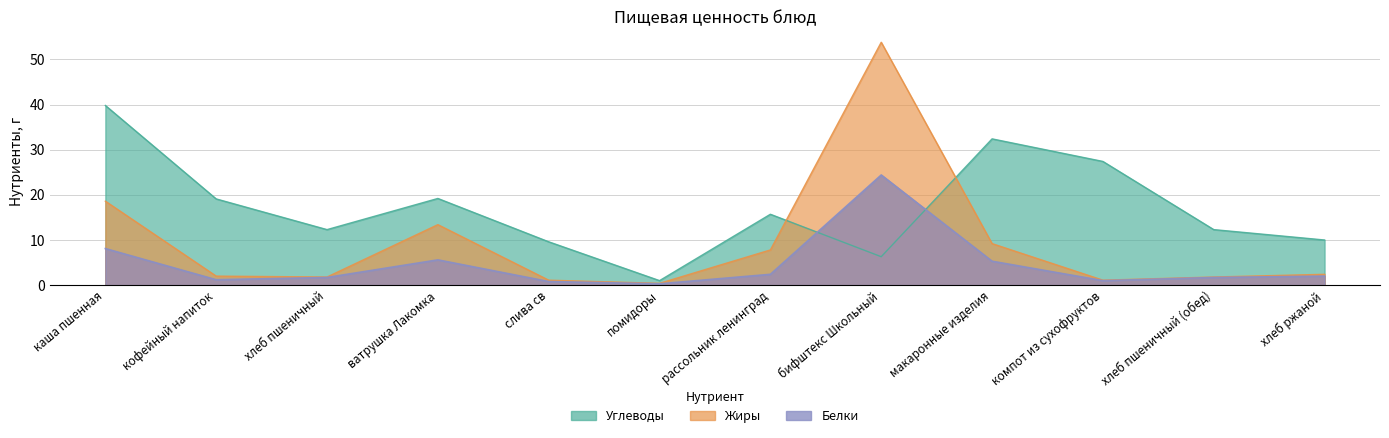

Is it true that Жиры equals 31.9 at каша пшенная?

False